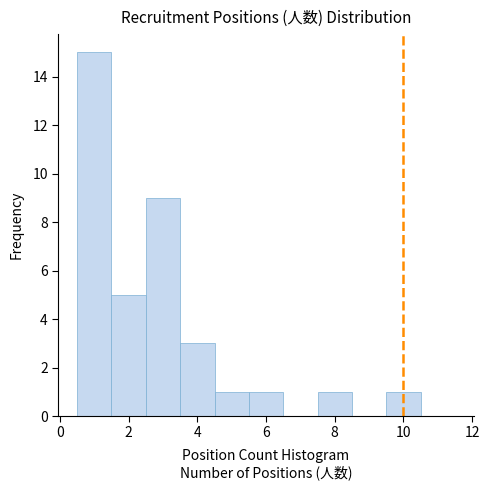

Reading left to right, list every bar in this chart as the range it spans on the x-axis followed by its height. Neither the bar edges nor the heights are printed on the chart, so give them approximately, as read against the axes.

0.5 to 1.5: 15
1.5 to 2.5: 5
2.5 to 3.5: 9
3.5 to 4.5: 3
4.5 to 5.5: 1
5.5 to 6.5: 1
6.5 to 7.5: 0
7.5 to 8.5: 1
8.5 to 9.5: 0
9.5 to 10.5: 1
10.5 to 11.5: 0